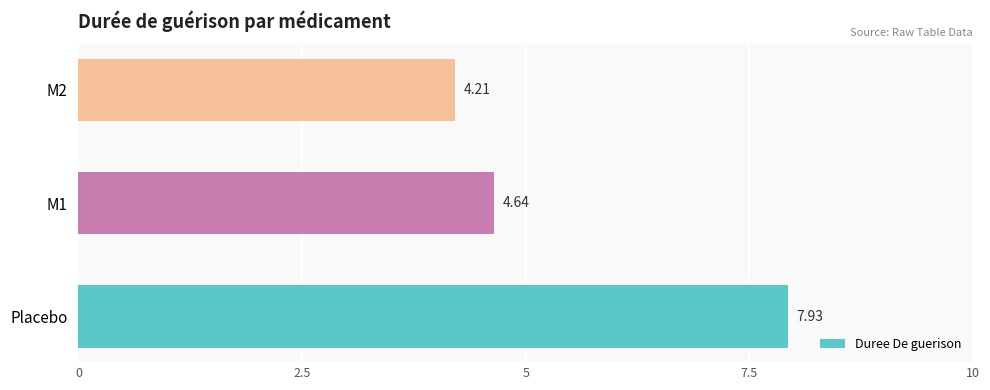

Rank the categories by value from lowest to highest.

M2, M1, Placebo